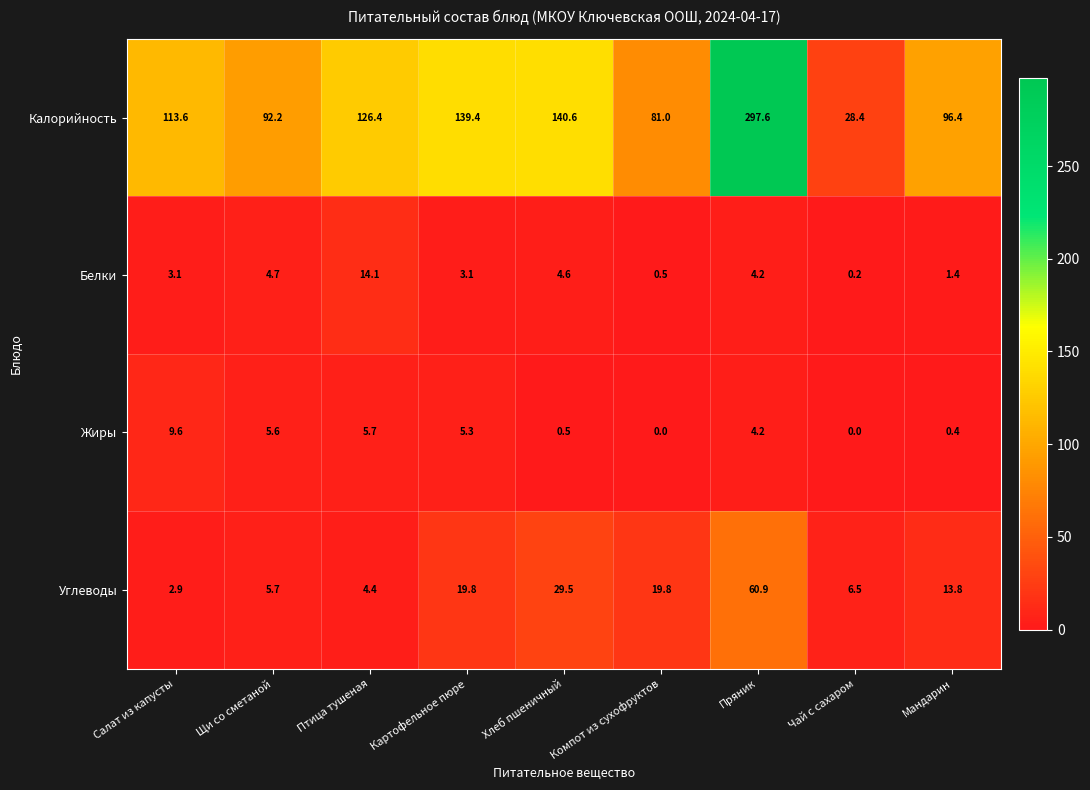

At which category is the sum across all series the highest?

Пряник